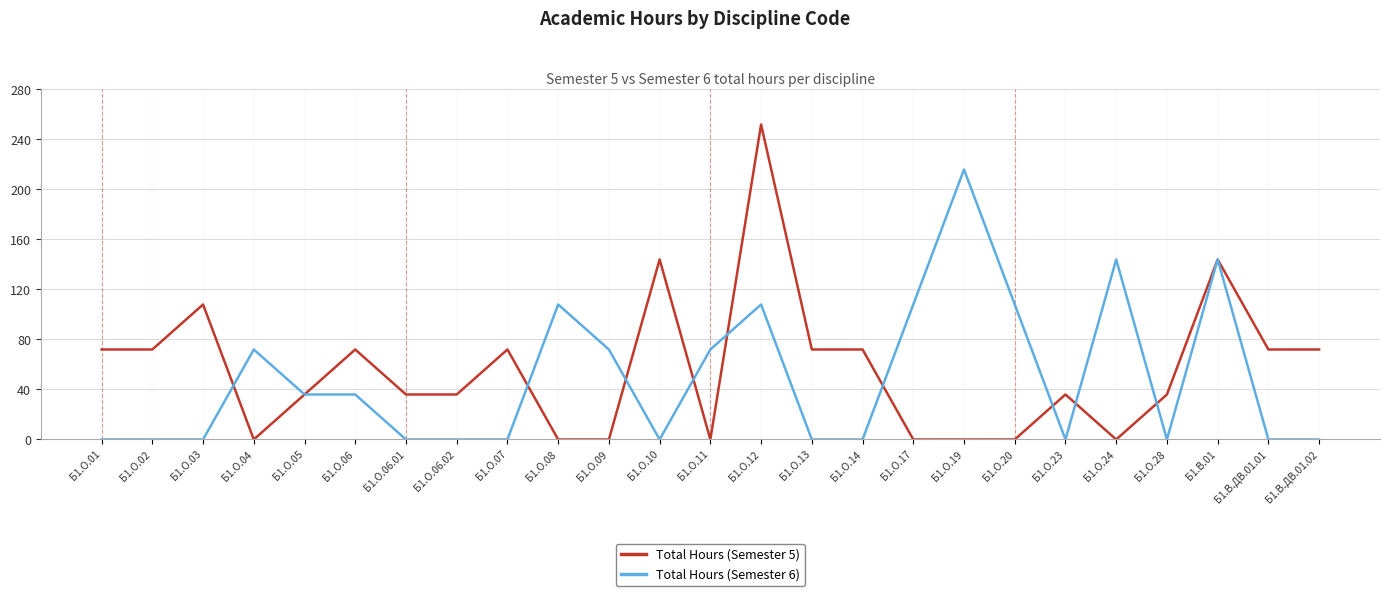

Reading right to left, list all the values displayed in this chart.

Total Hours (Semester 5): Б1.В.ДВ.01.02=72	Б1.В.ДВ.01.01=72	Б1.В.01=144	Б1.О.28=36	Б1.О.24=0	Б1.О.23=36	Б1.О.20=0	Б1.О.19=0	Б1.О.17=0	Б1.О.14=72	Б1.О.13=72	Б1.О.12=252	Б1.О.11=0	Б1.О.10=144	Б1.О.09=0	Б1.О.08=0	Б1.О.07=72	Б1.О.06.02=36	Б1.О.06.01=36	Б1.О.06=72	Б1.О.05=36	Б1.О.04=0	Б1.О.03=108	Б1.О.02=72	Б1.О.01=72
Total Hours (Semester 6): Б1.В.ДВ.01.02=0	Б1.В.ДВ.01.01=0	Б1.В.01=144	Б1.О.28=0	Б1.О.24=144	Б1.О.23=0	Б1.О.20=108	Б1.О.19=216	Б1.О.17=108	Б1.О.14=0	Б1.О.13=0	Б1.О.12=108	Б1.О.11=72	Б1.О.10=0	Б1.О.09=72	Б1.О.08=108	Б1.О.07=0	Б1.О.06.02=0	Б1.О.06.01=0	Б1.О.06=36	Б1.О.05=36	Б1.О.04=72	Б1.О.03=0	Б1.О.02=0	Б1.О.01=0